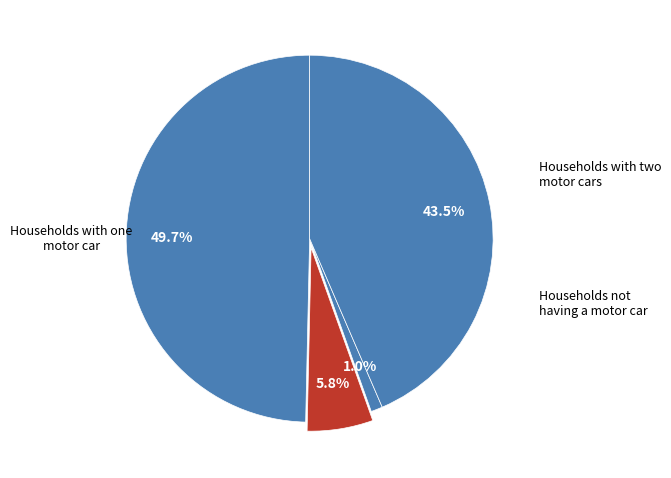

How many segments does this pie chart have?

4